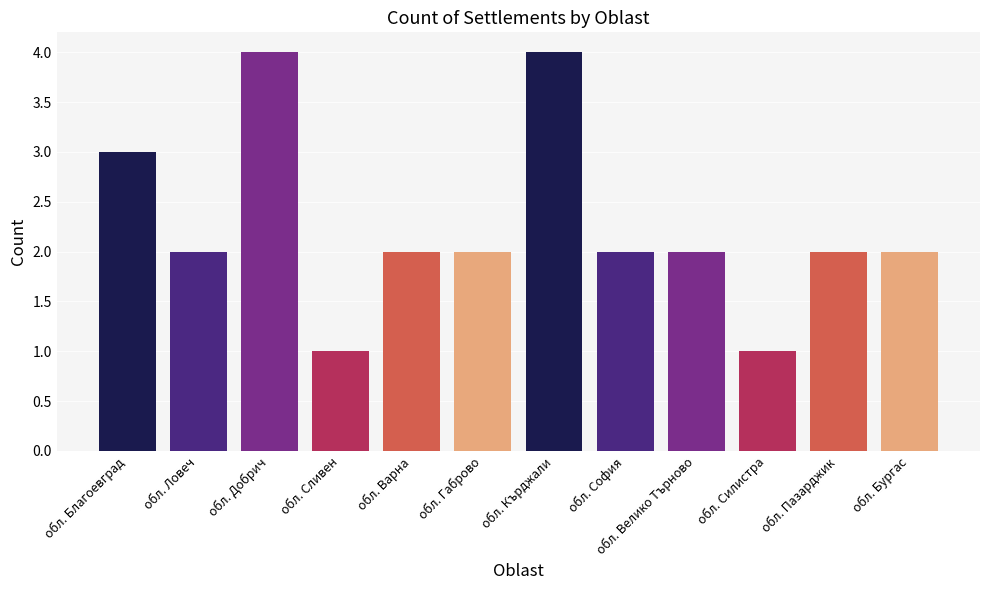

Reading left to right, list all the values displayed in this chart.

обл. Благоевград=3	обл. Ловеч=2	обл. Добрич=4	обл. Сливен=1	обл. Варна=2	обл. Габрово=2	обл. Кърджали=4	обл. София=2	обл. Велико Търново=2	обл. Силистра=1	обл. Пазарджик=2	обл. Бургас=2